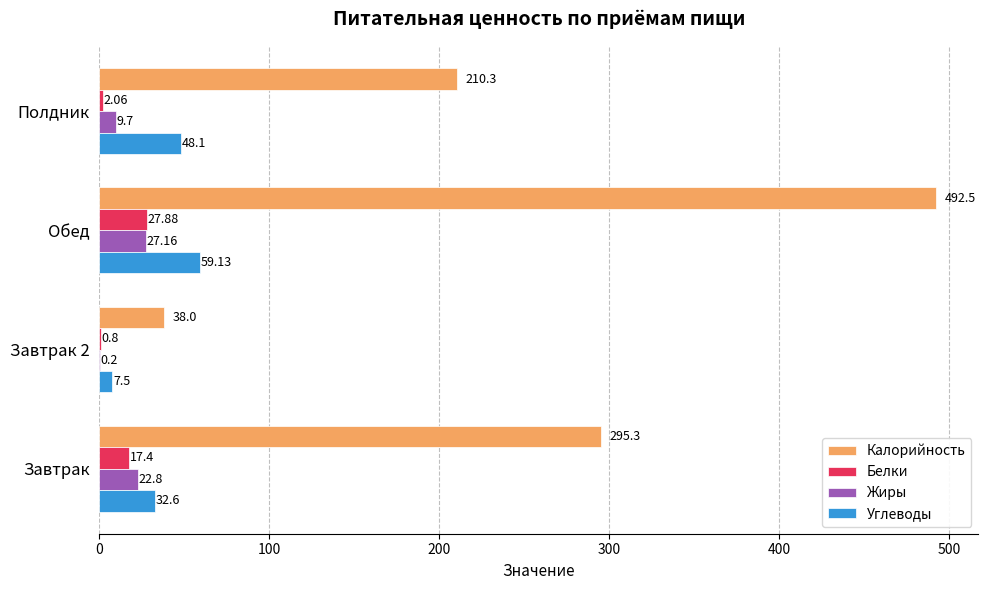

At which category is the sum across all series the highest?

Обед